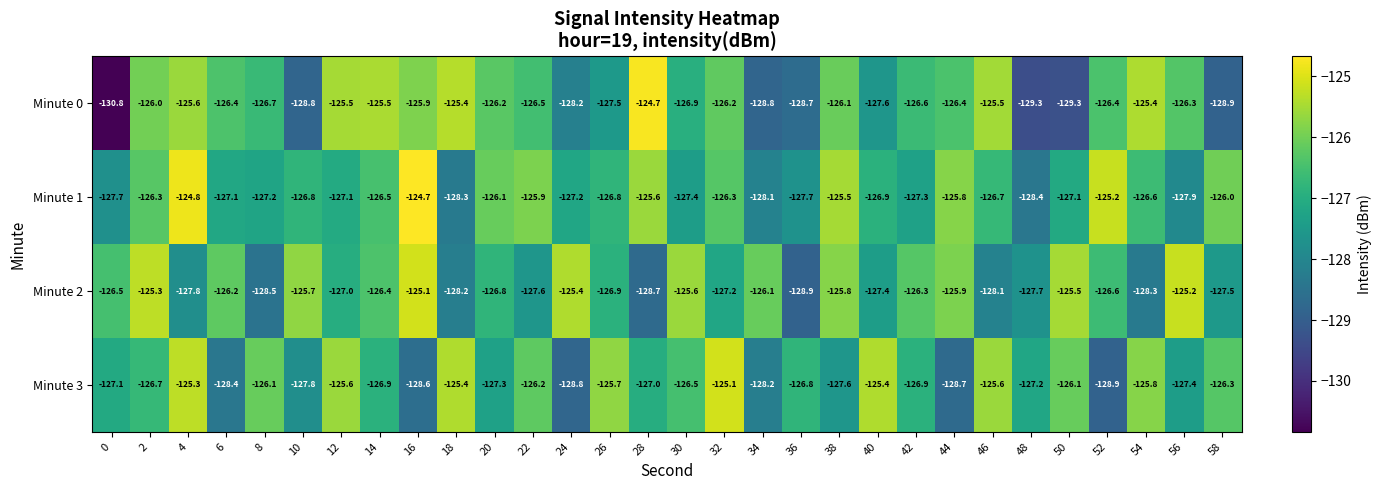

What is the difference between the maximum and second lowest values in the Minute 3 series?

3.7